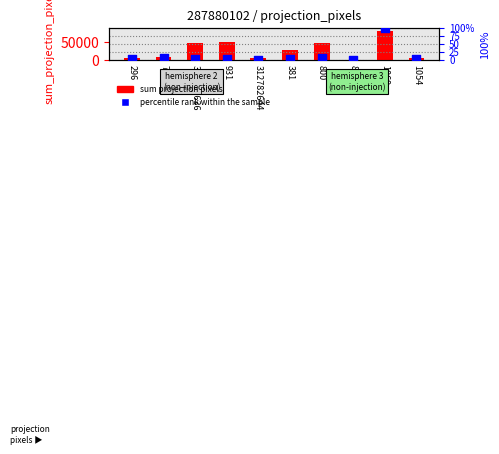

What are all the series names shown in the legend?

sum projection pixels, percentile rank within the sample